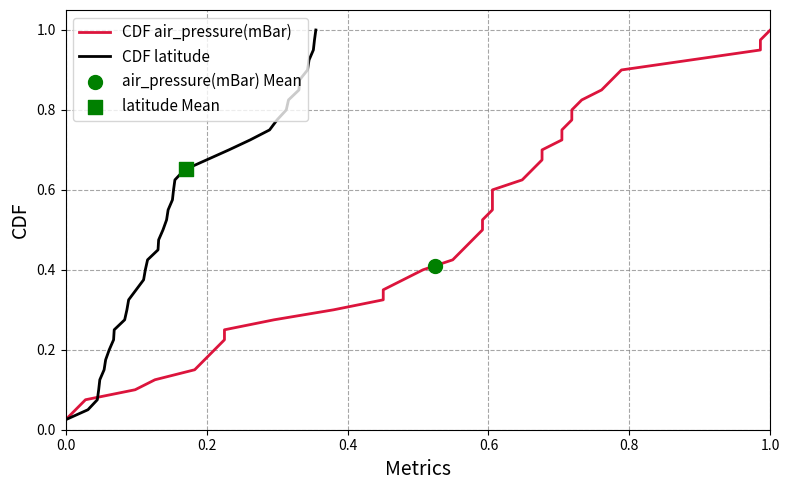

Which series contains the lowest Y value?

CDF air_pressure(mBar)